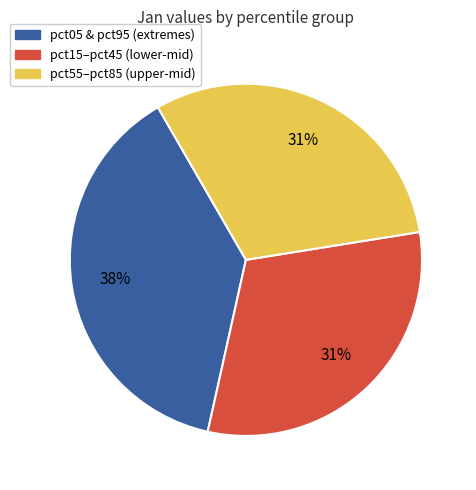

To the nearest percent, what is the difference between the largest and smallest slice percentages?

7%